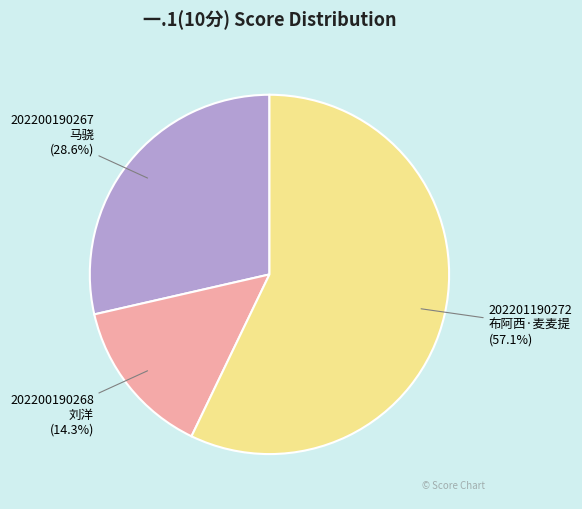

What is the majority slice?

202201190272 布阿西·麦麦提